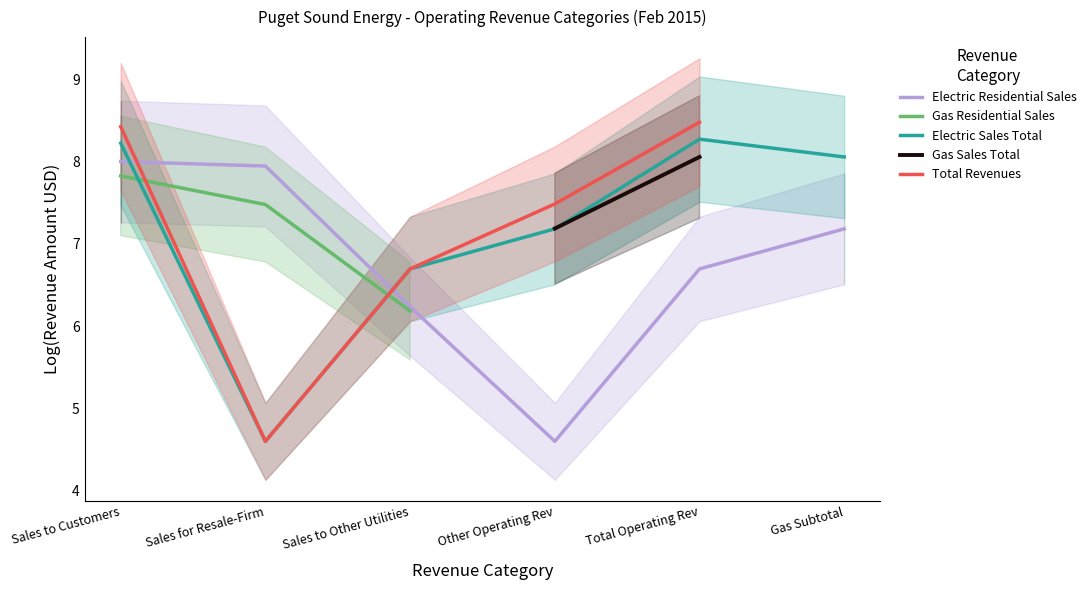

Is it true that Electric Sales Total equals 8.1 at Gas Subtotal?

True